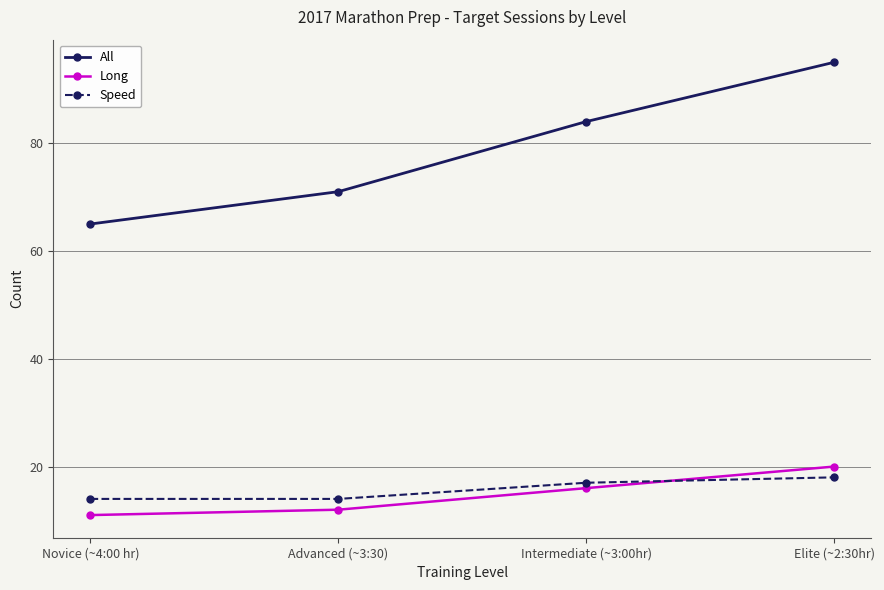

True or false: Long has more than 0 interior local peaks.

False